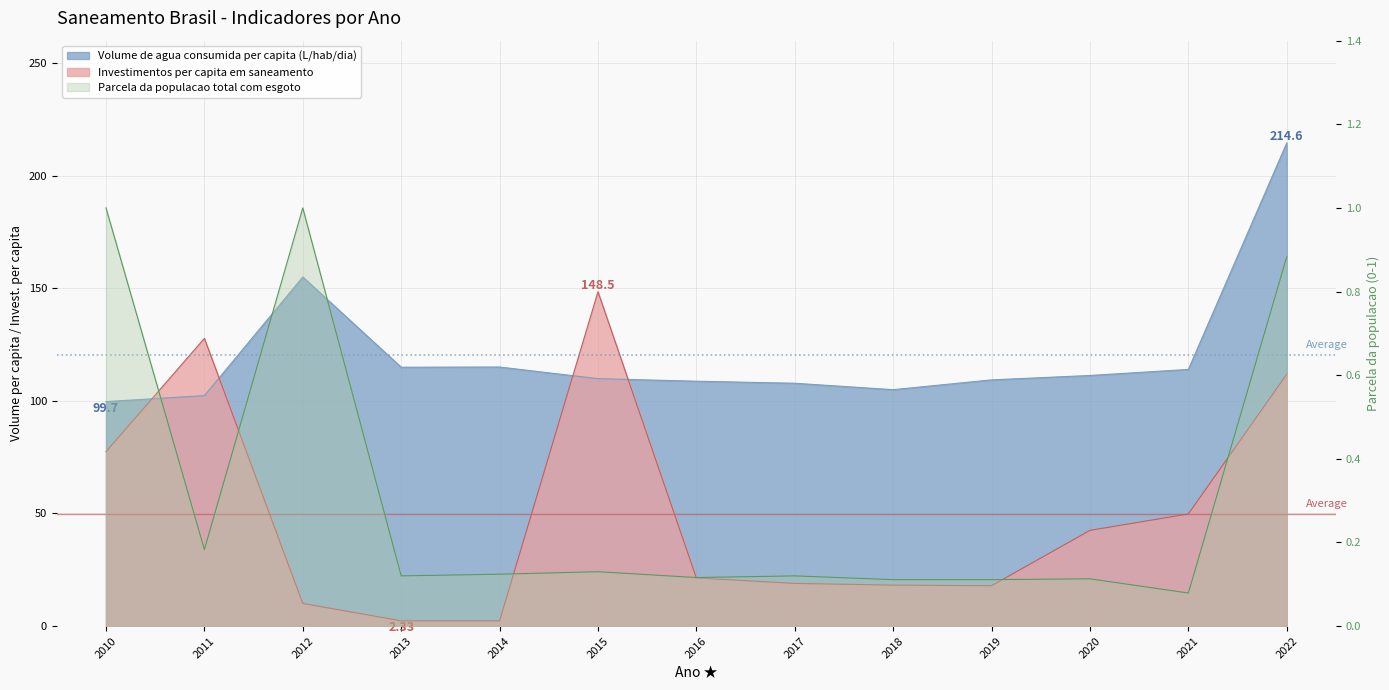

What are all the series names shown in the legend?

Volume de agua consumida per capita (L/hab/dia), Investimentos per capita em saneamento, Parcela da populacao total com esgoto